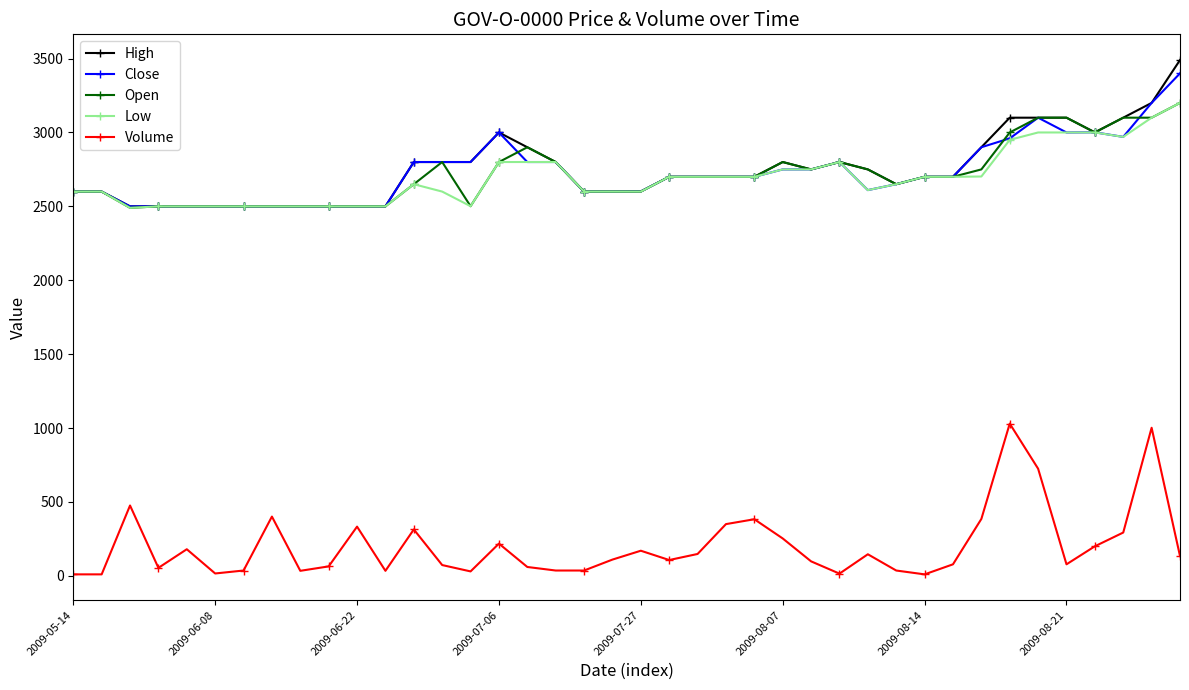

What is the average value of the Low series?

2696